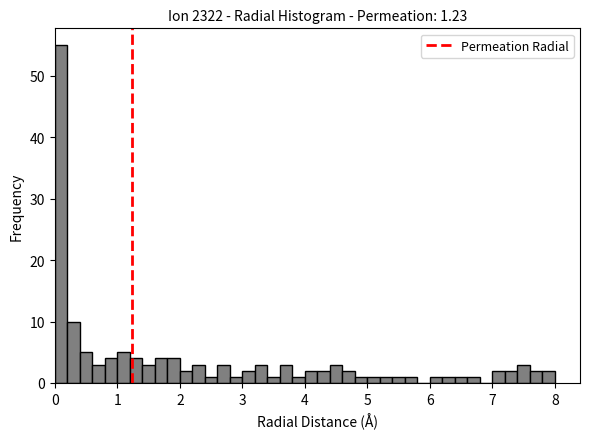

Around what value on the x-axis is the tallest bar? Give the approximate position of its centre, as read against the axis.

0.1